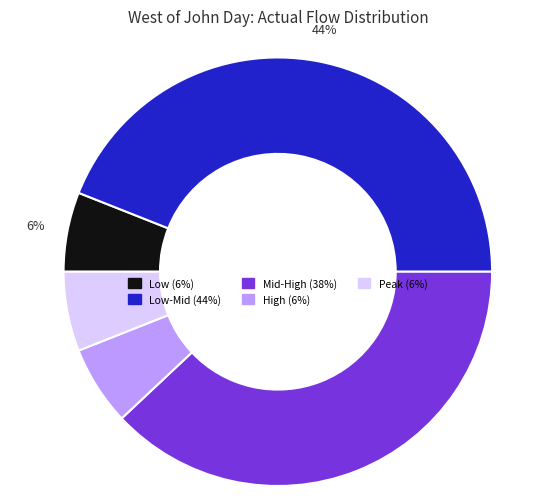

To the nearest percent, what is the average slice percentage?

20%